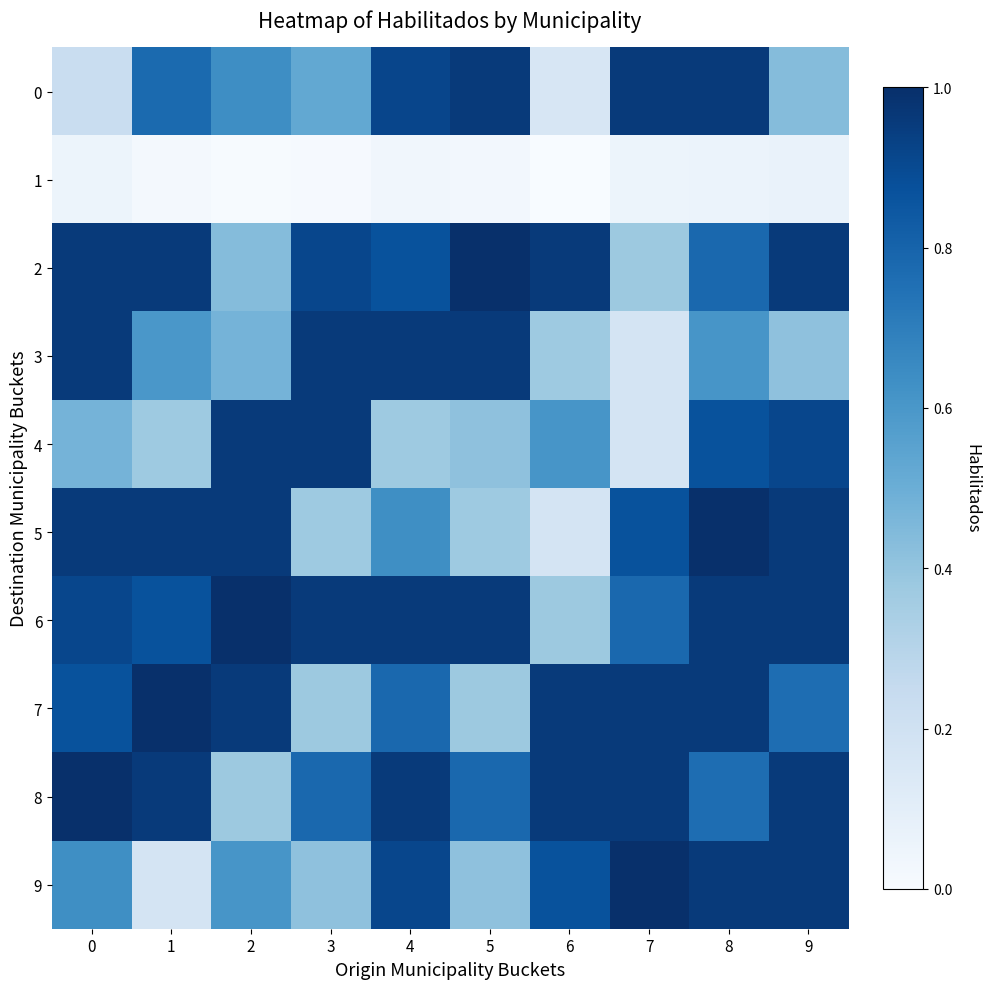

Reading left to right, transcribe all the data shown in this chart.

0: 0=0.2	1=0.8	2=0.6	3=0.5	4=0.9	5=1.0	6=0.2	7=1.0	8=1.0	9=0.4
1: 0=0.1	1=0.0	2=0.0	3=0.0	4=0.0	5=0.0	6=0.0	7=0.1	8=0.1	9=0.1
2: 0=1.0	1=1.0	2=0.4	3=0.9	4=0.9	5=1.0	6=1.0	7=0.4	8=0.8	9=1.0
3: 0=1.0	1=0.6	2=0.5	3=1.0	4=1.0	5=1.0	6=0.4	7=0.2	8=0.6	9=0.4
4: 0=0.5	1=0.4	2=1.0	3=1.0	4=0.4	5=0.4	6=0.6	7=0.2	8=0.9	9=0.9
5: 0=1.0	1=1.0	2=1.0	3=0.4	4=0.6	5=0.4	6=0.2	7=0.9	8=1.0	9=1.0
6: 0=0.9	1=0.9	2=1.0	3=1.0	4=1.0	5=1.0	6=0.4	7=0.8	8=1.0	9=1.0
7: 0=0.9	1=1.0	2=1.0	3=0.4	4=0.8	5=0.4	6=1.0	7=1.0	8=1.0	9=0.8
8: 0=1.0	1=1.0	2=0.4	3=0.8	4=1.0	5=0.8	6=1.0	7=1.0	8=0.8	9=1.0
9: 0=0.6	1=0.2	2=0.6	3=0.4	4=0.9	5=0.4	6=0.9	7=1.0	8=1.0	9=1.0